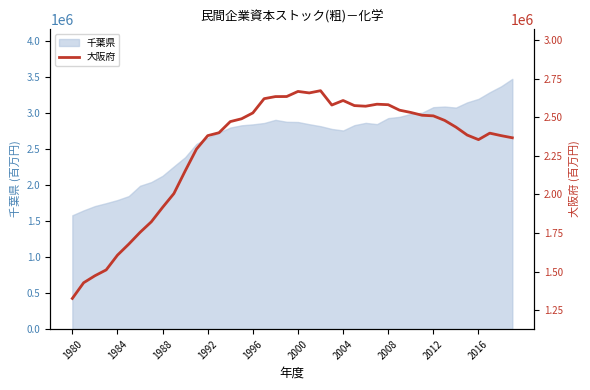

Approximately how many times larger is the value at 30 compared to 31?

1.0